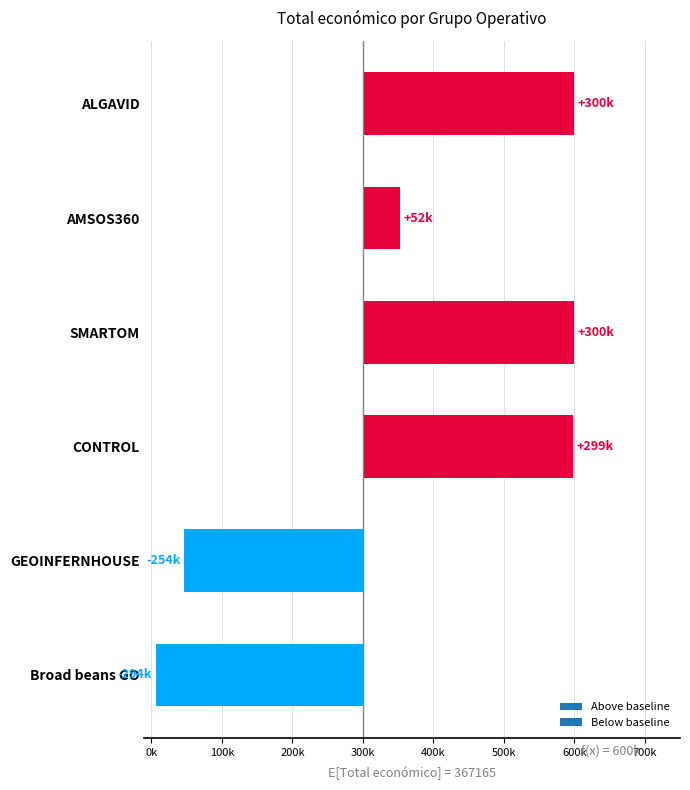

What position from the right is GEOINFERNHOUSE?

2